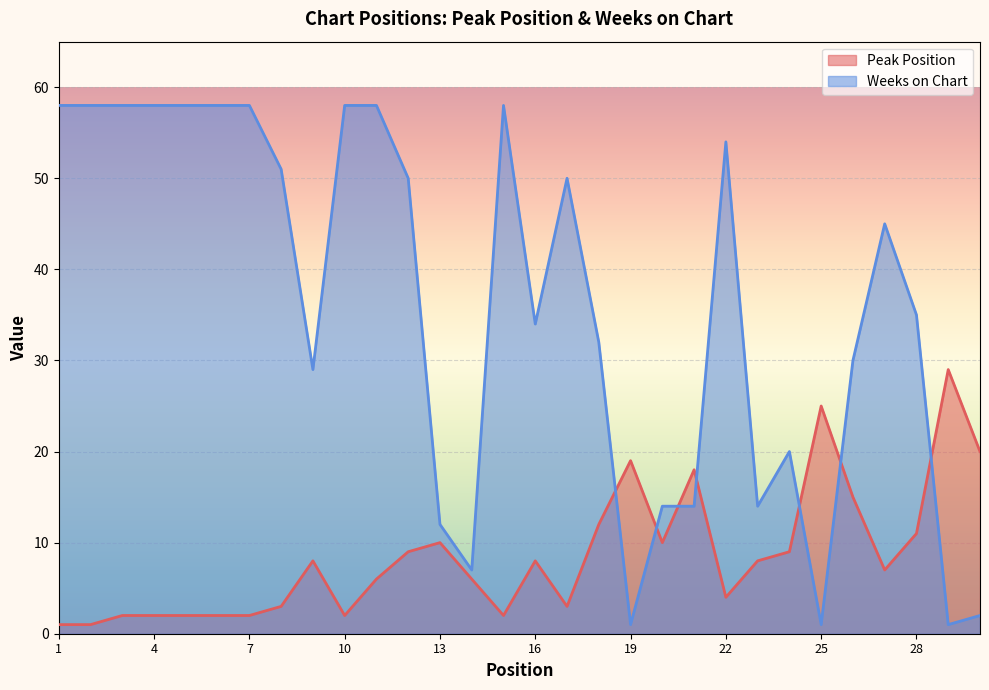

Rank the series by their maximum value, from highest to lowest.

Weeks on Chart, Peak Position